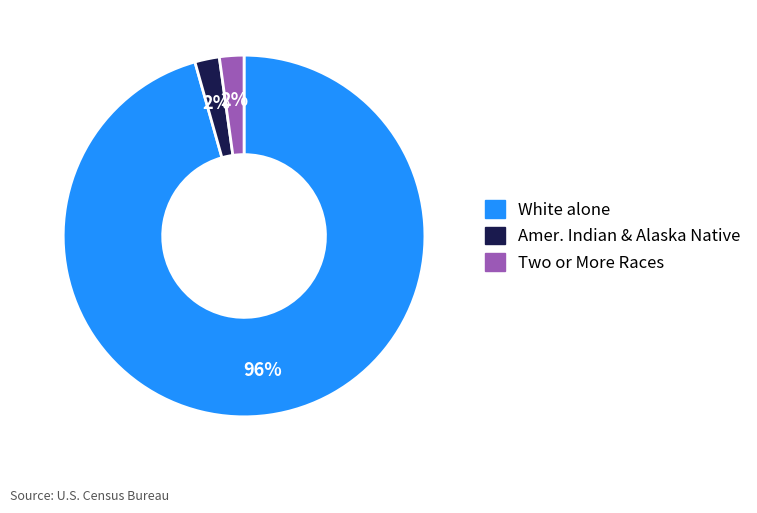

To the nearest percent, what percentage of the pie is White alone?

96%